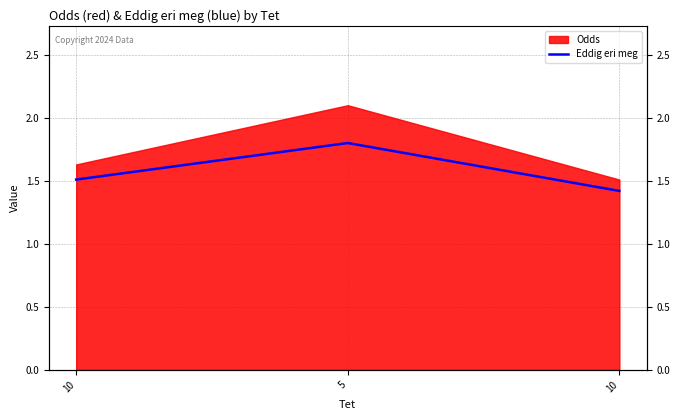

Between 10 and 5, which is larger?

5